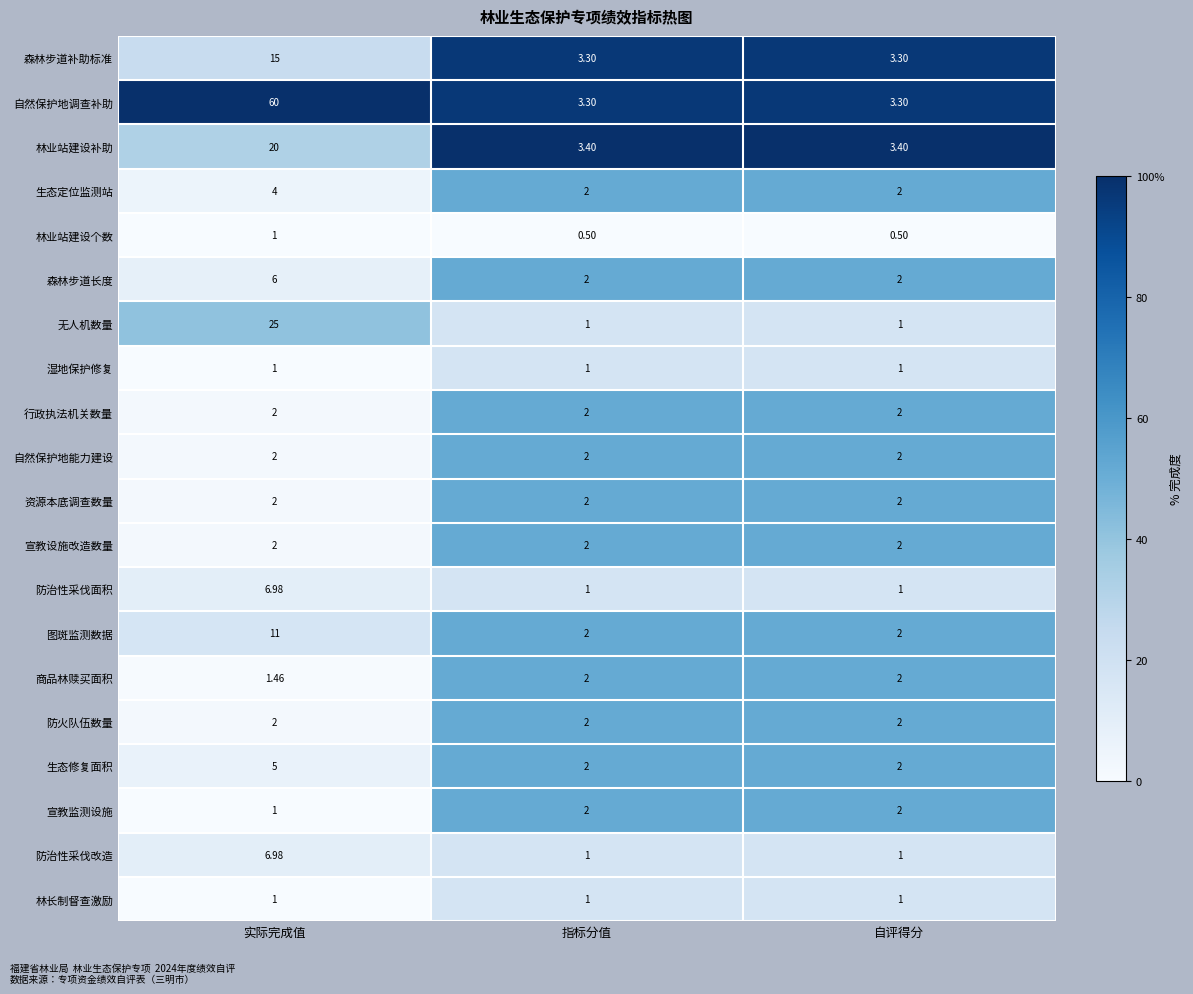

At which category does the chart reach its peak across all series?

实际完成值